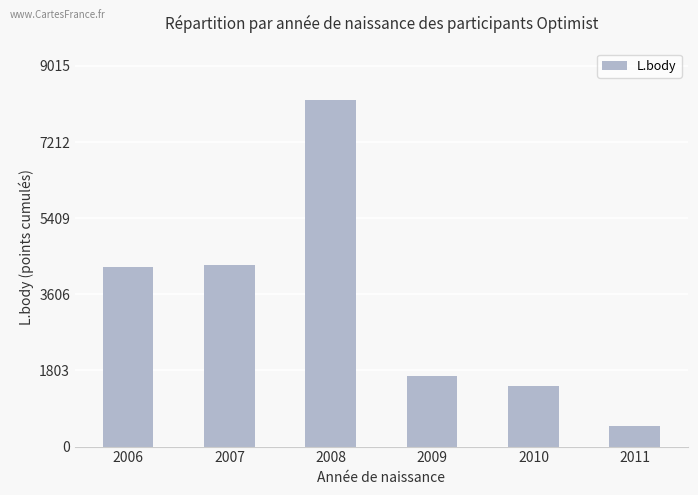

What is the average value?

3393